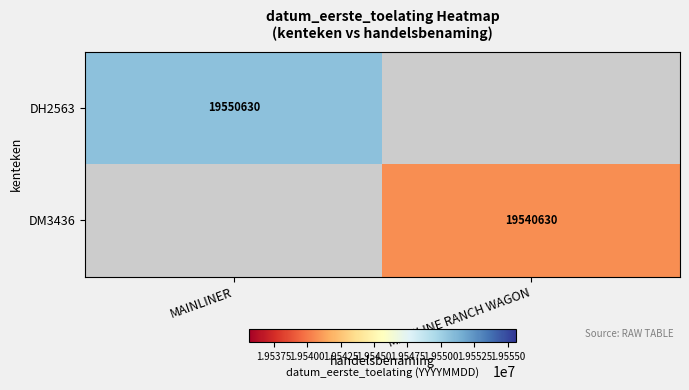

Between MAINLINE RANCH WAGON and MAINLINER, which is larger?

MAINLINER